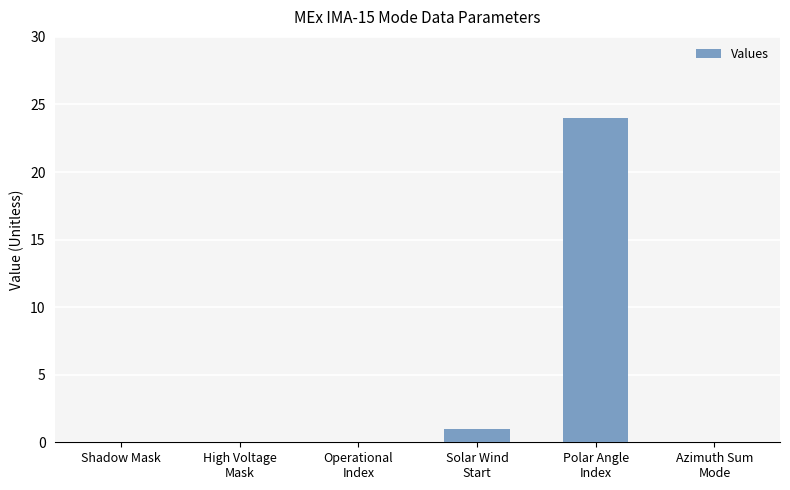

Does the chart contain stacked bars?

No